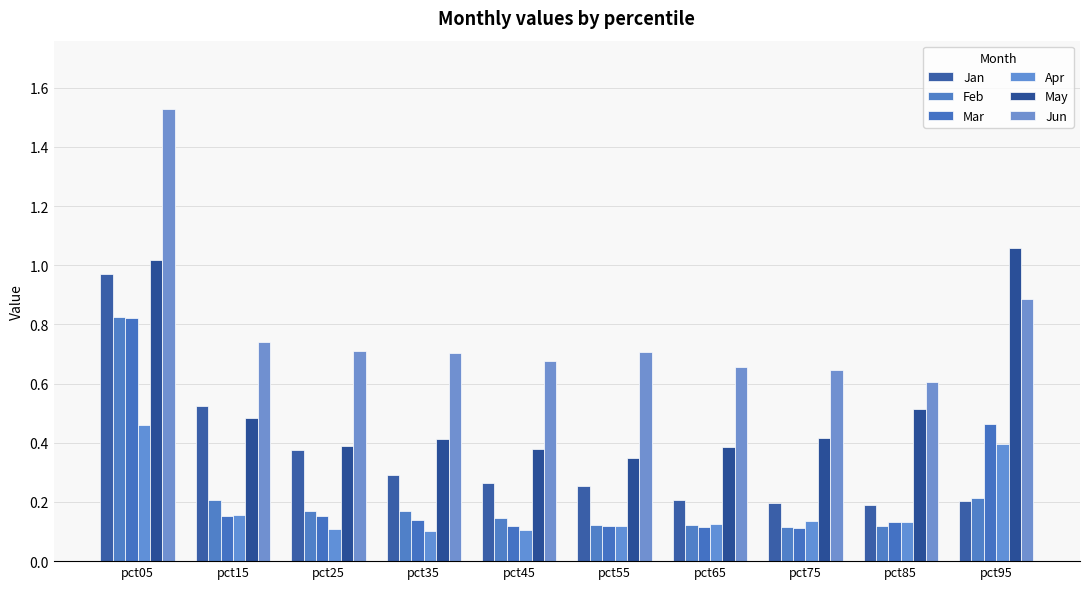

How many groups of bars are there?

10